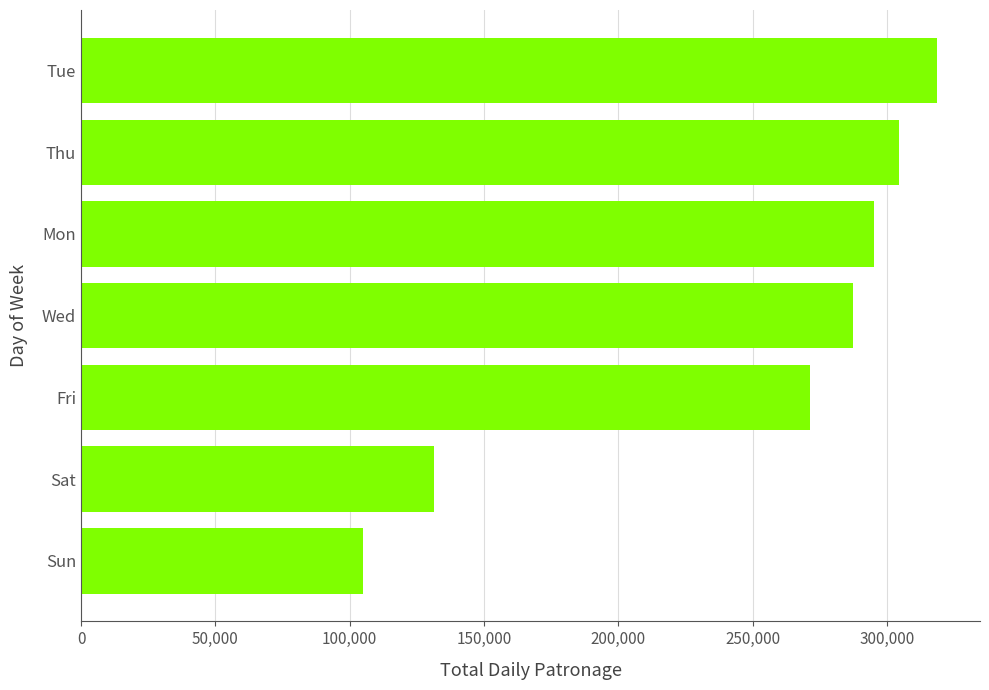

What is the ratio of the value at Wed to the value at Mon?

1.0